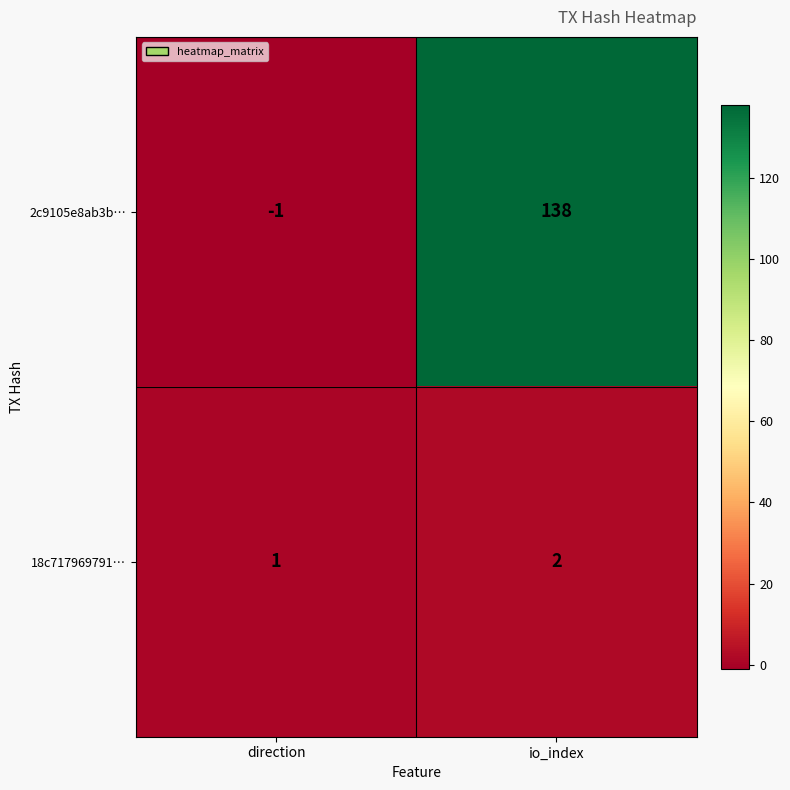

Reading right to left, extract all data points from this chart.

2c9105e8ab3b…: io_index=138	direction=-1
18c717969791…: io_index=2	direction=1